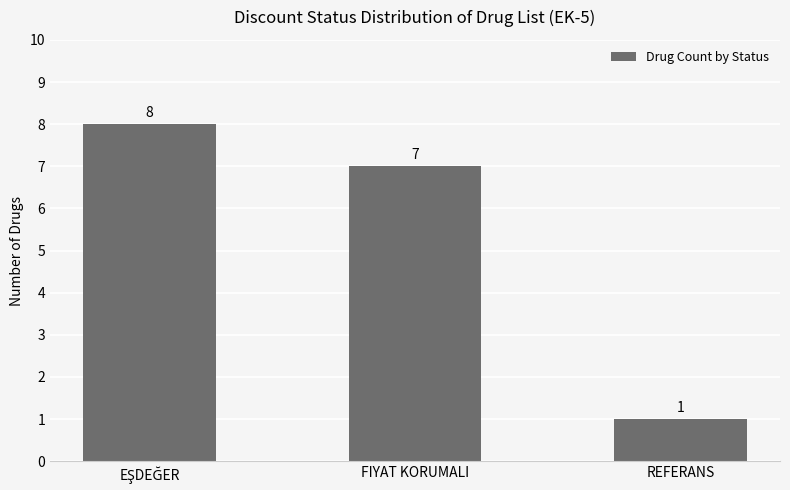

How many values are between 1 and 8?

3